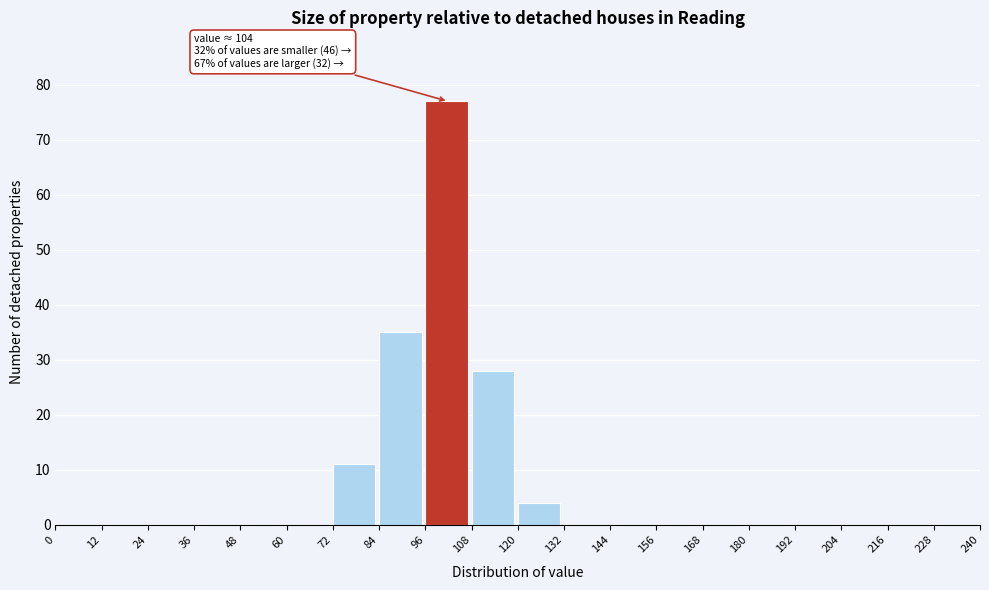

Over which range of the x-axis is the bar tallest?

96 to 108